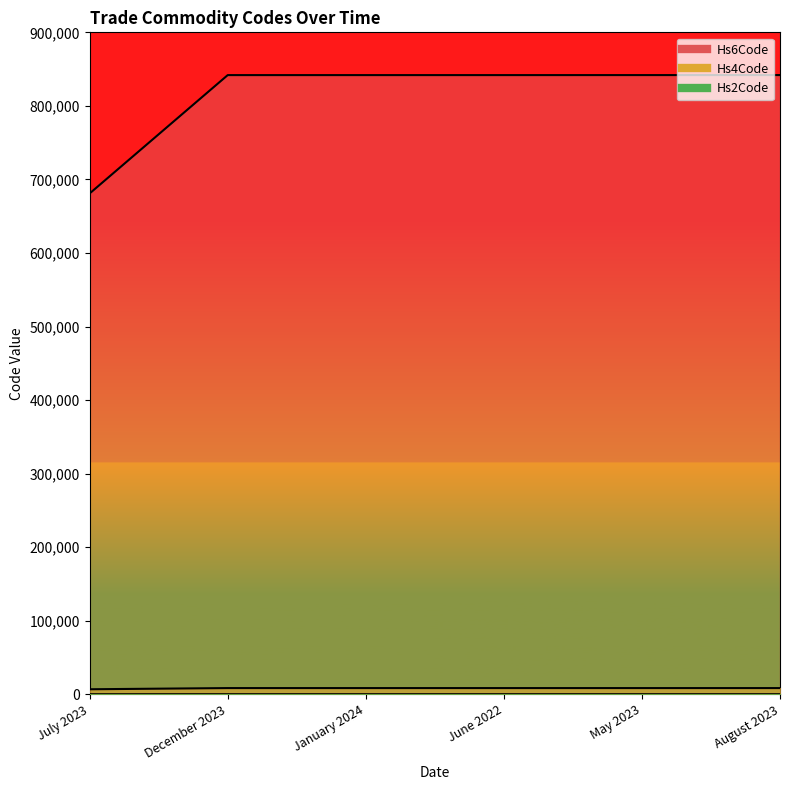

What is the average value of the Hs2Code series?

81